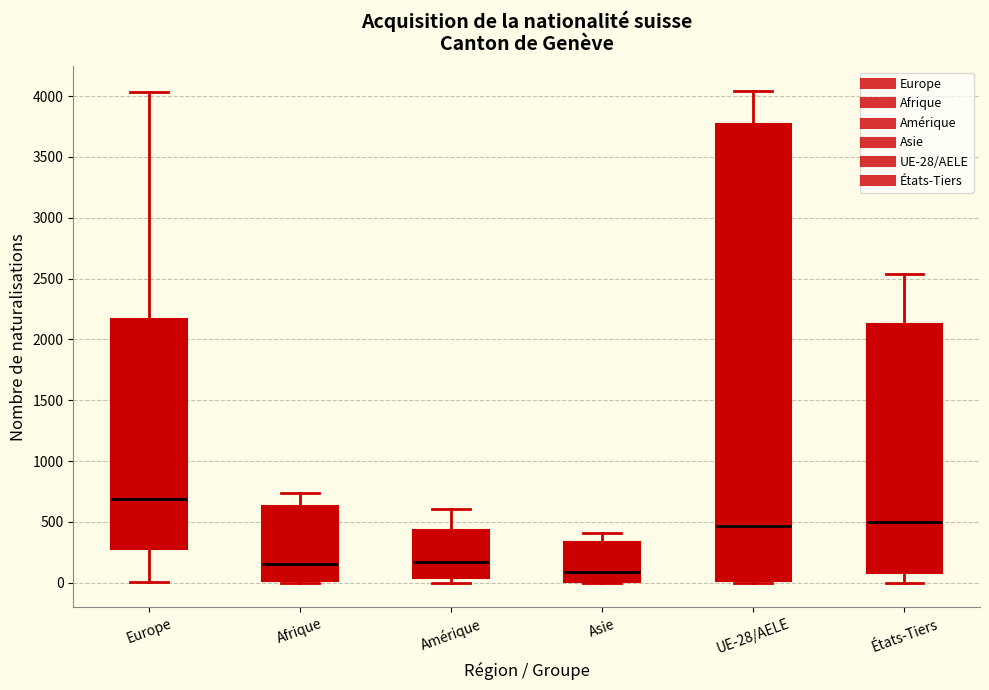

Which box's median line is the highest?

Europe